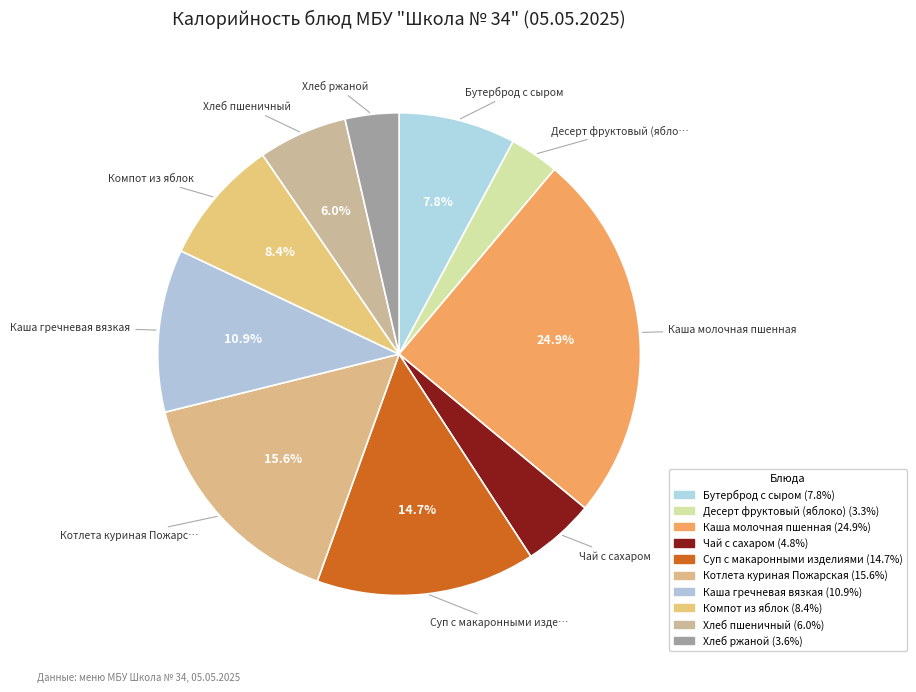

The Каша гречневая вязкая slice represents 1% of the pie. True or false?

False